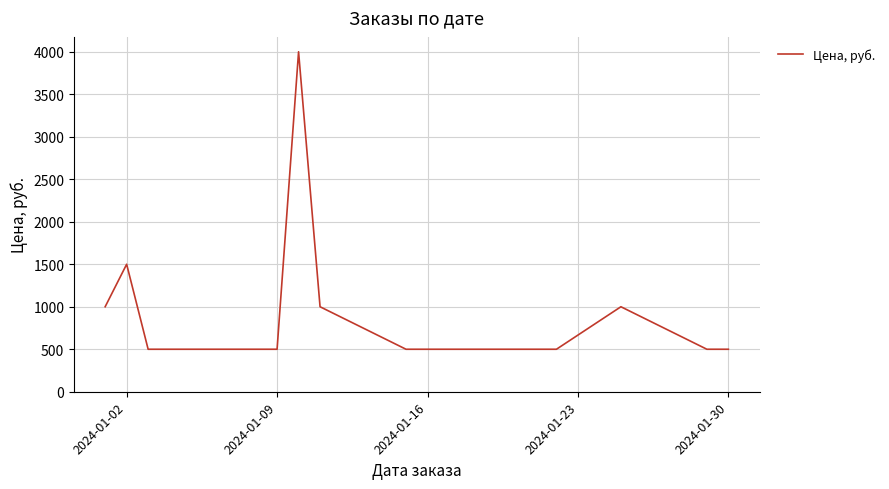

What is the minimum value shown in the chart?

500